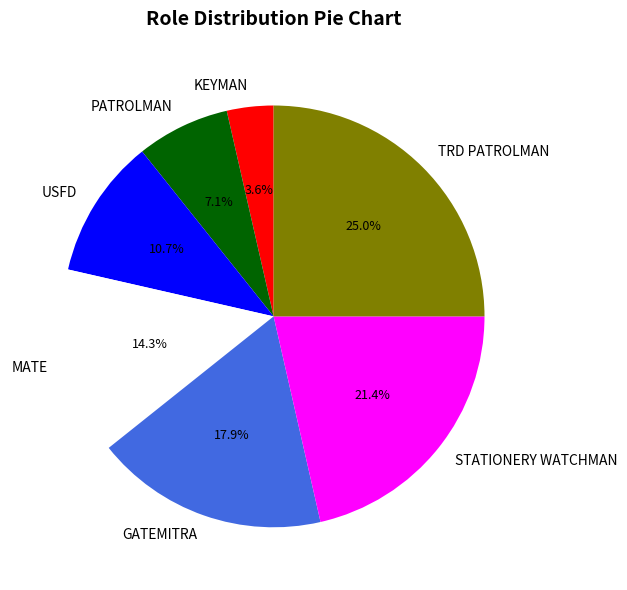

What percentage is NOT represented by USFD?

89.3%